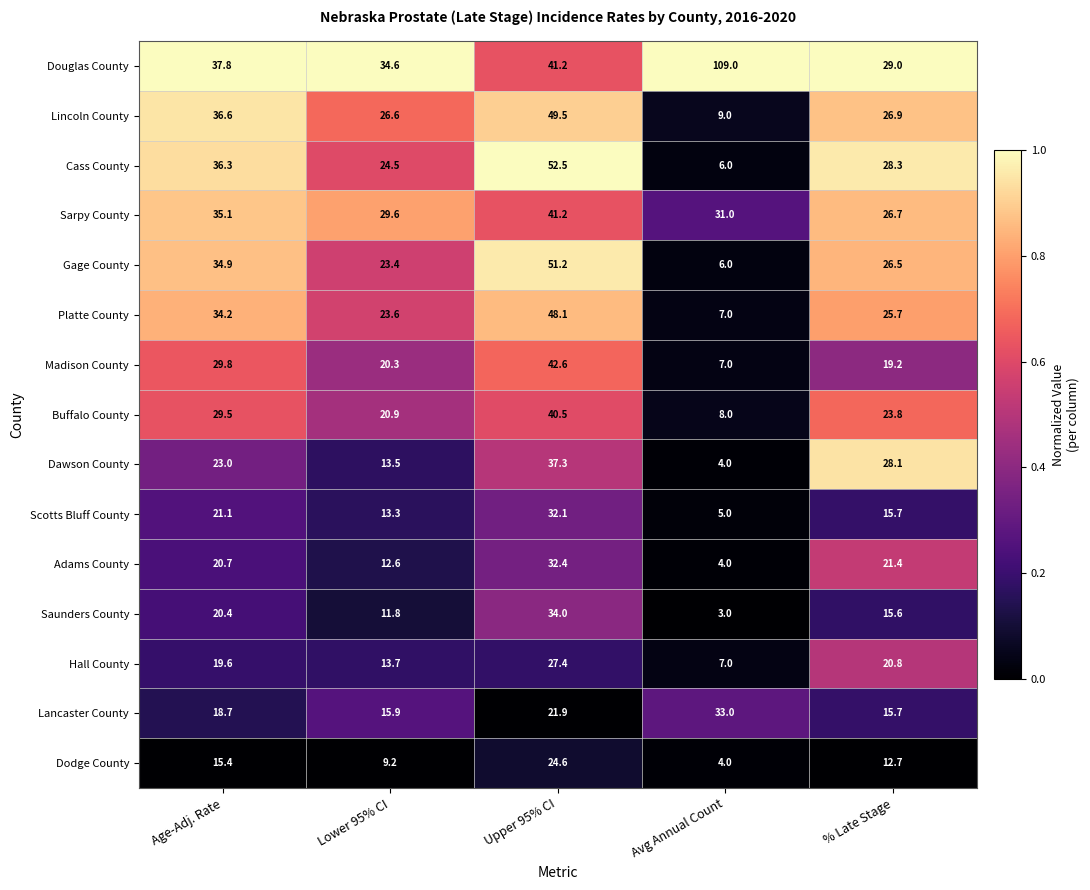

Is it true that Madison County equals 19.2 at % Late Stage?

True